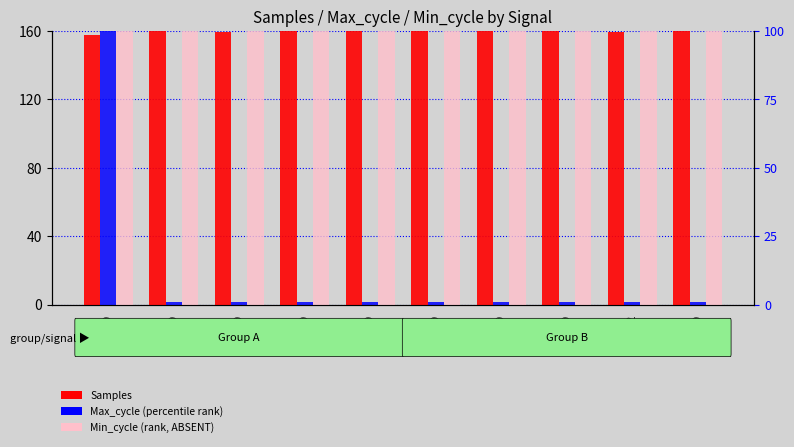

At which label does Samples (count) first exceed 159?

-29